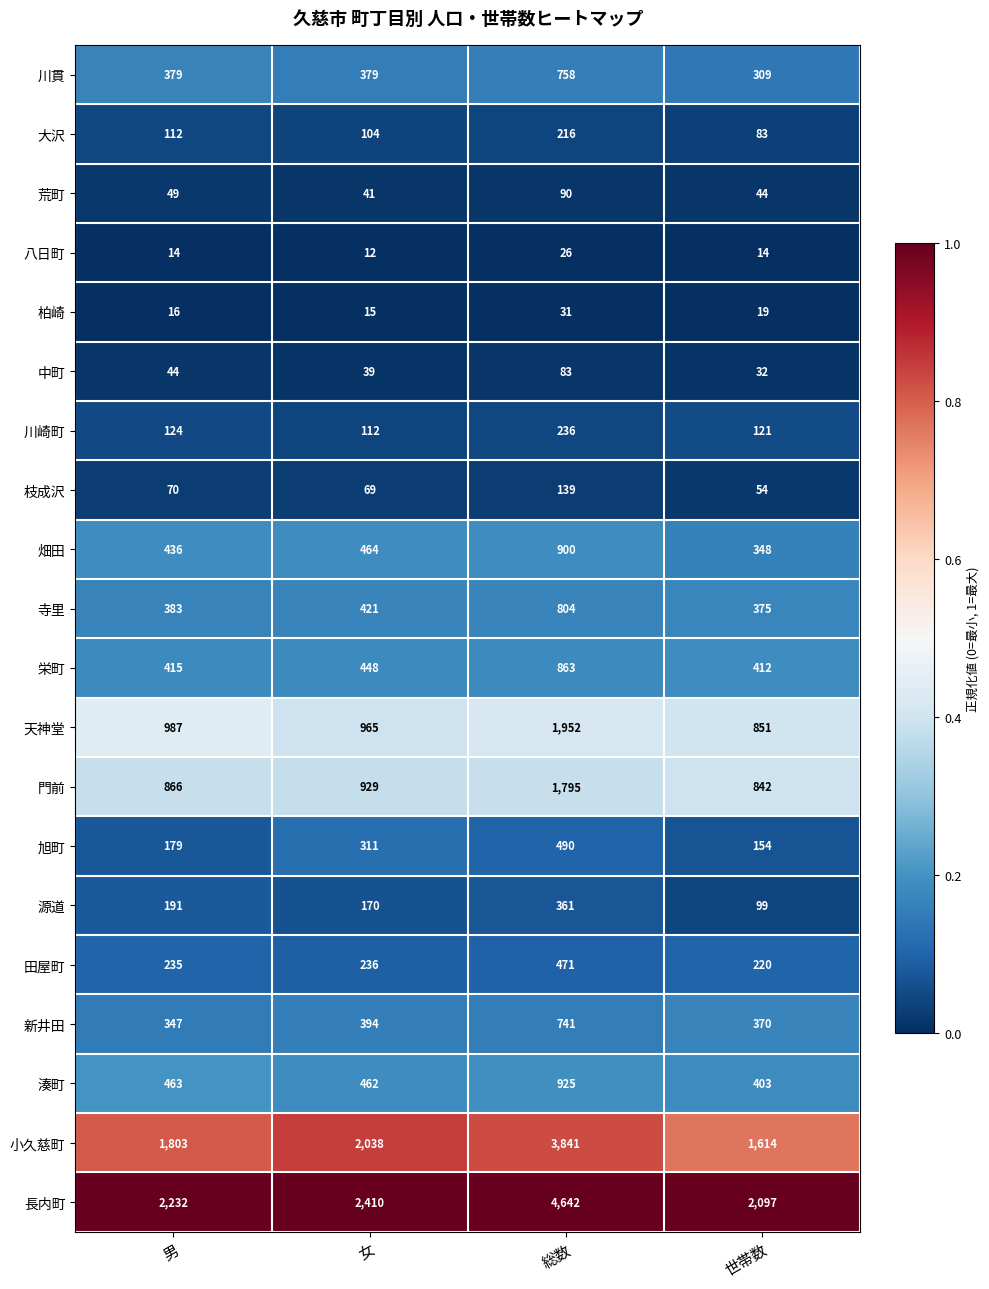

What is the minimum value for 荒町?

41